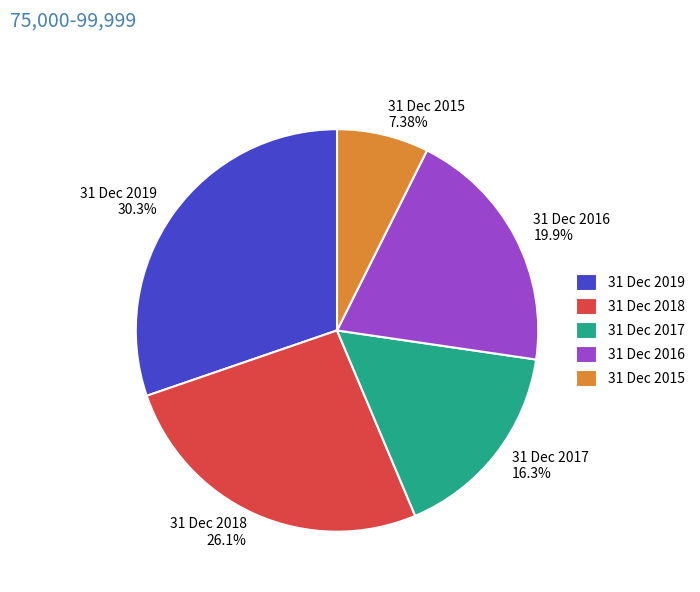

To the nearest percent, what is the average slice percentage?

20%